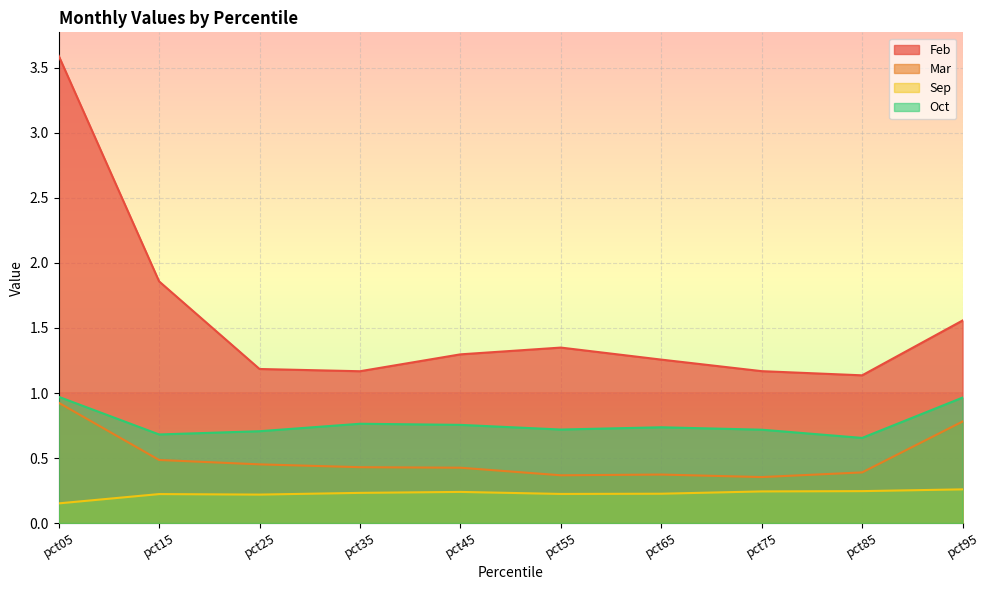

What is the difference between the maximum and minimum values in the Sep series?

0.1